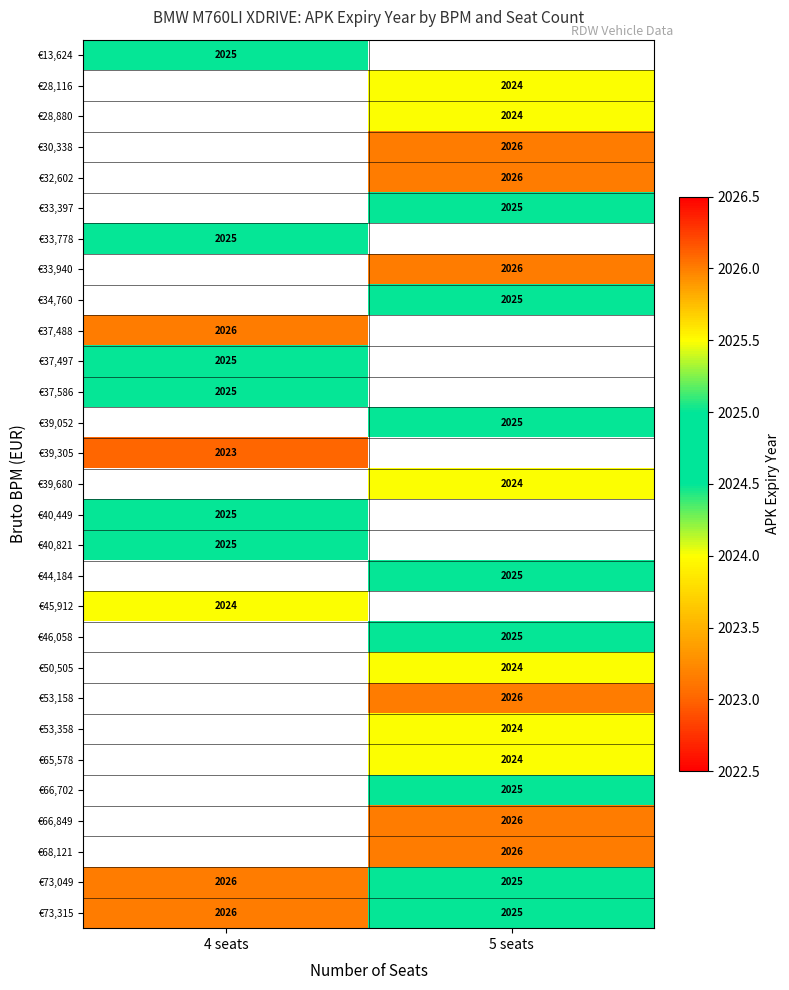

Count the number of categories in the chart.

2